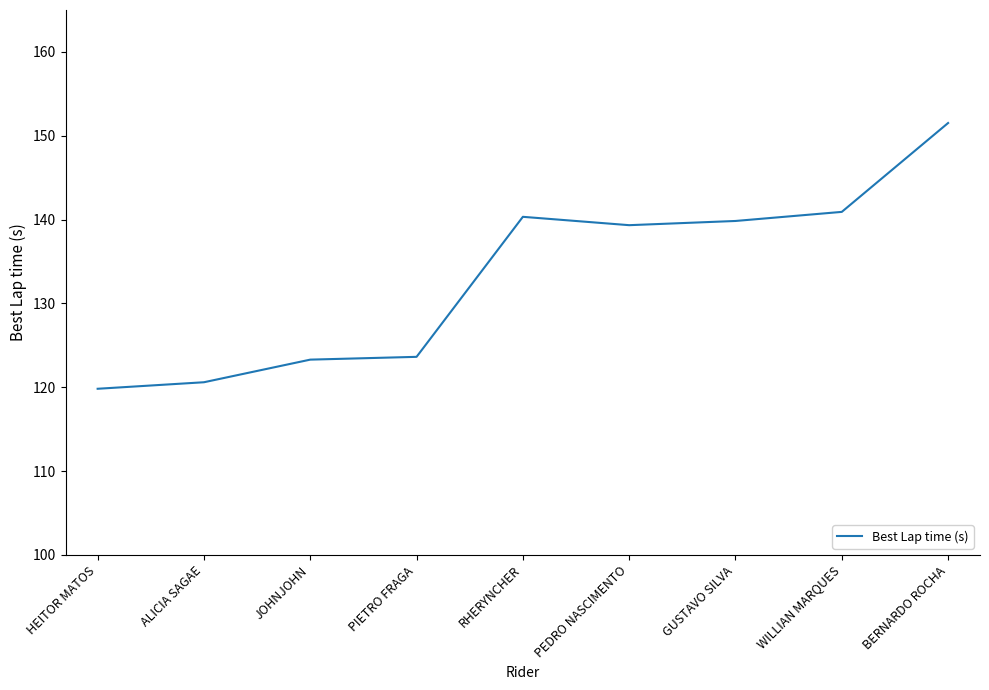

True or false: the data shows 123.3 at JOHNJOHN.

True